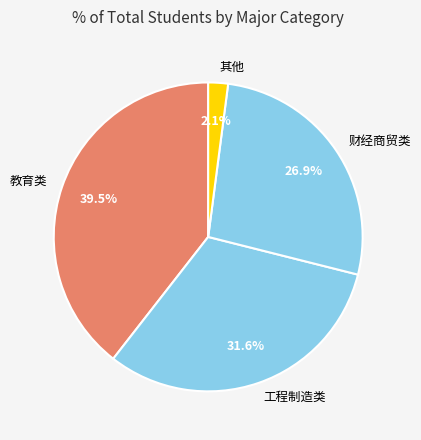

What is the ratio of the value at 教育类 to the value at 财经商贸类?

1.5